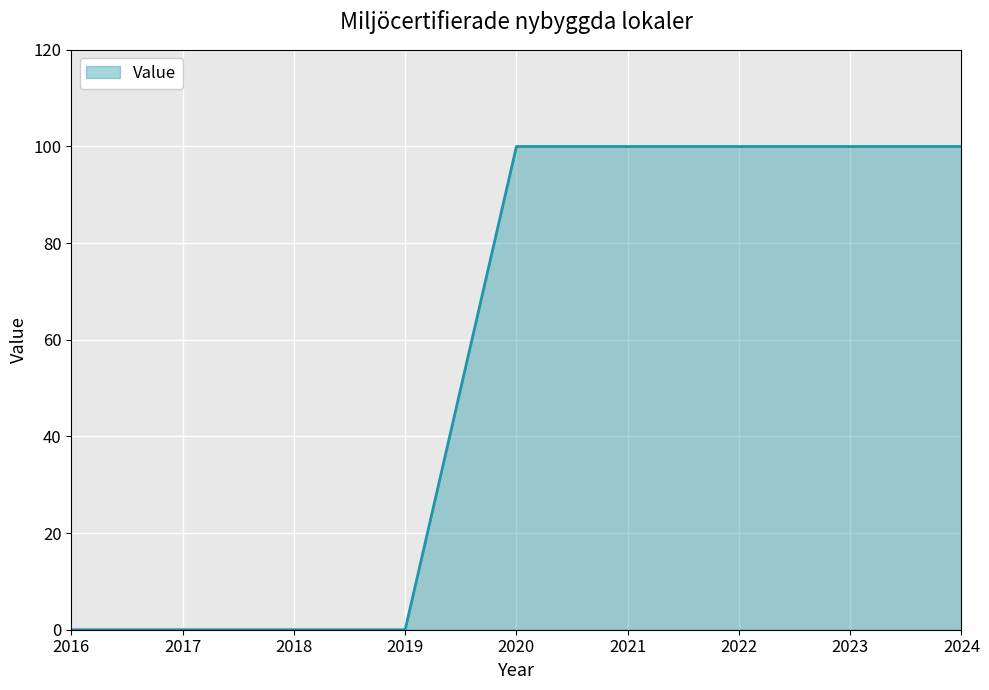

The chart shows a value of 100 at 2023. True or false?

True